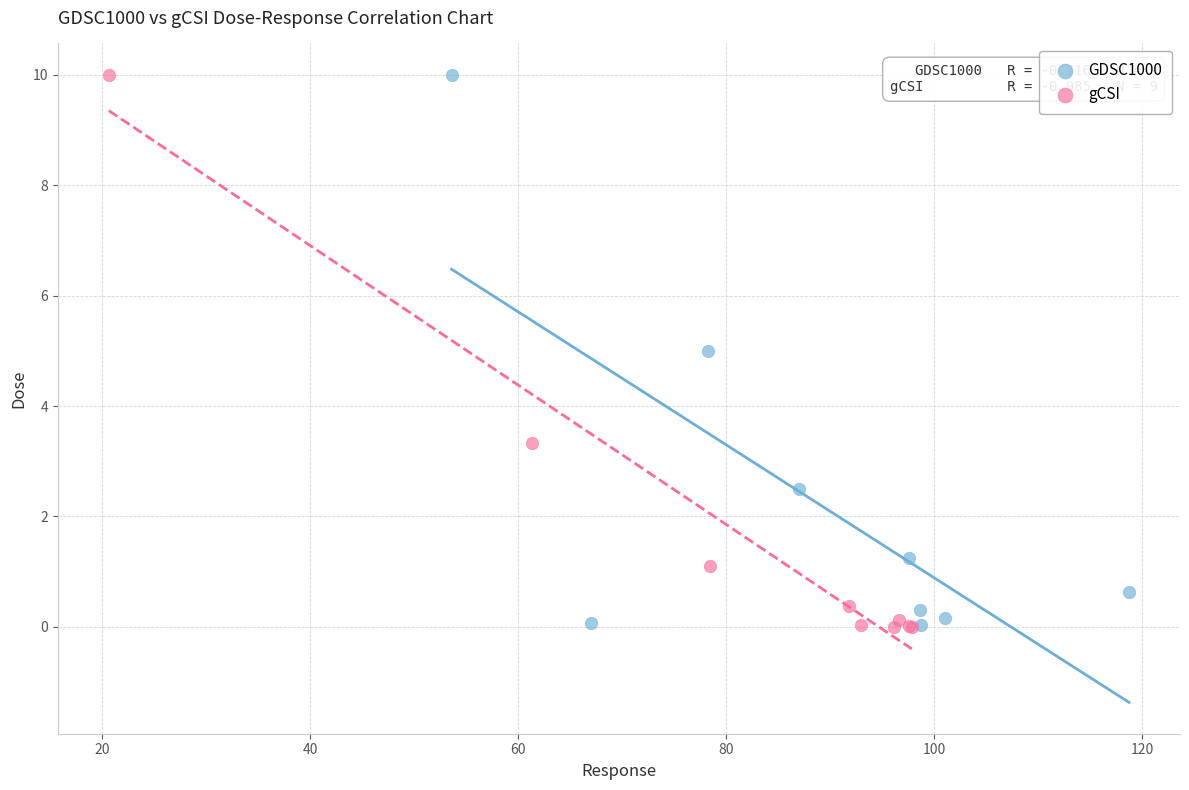

What are all the series names shown in the legend?

GDSC1000, gCSI